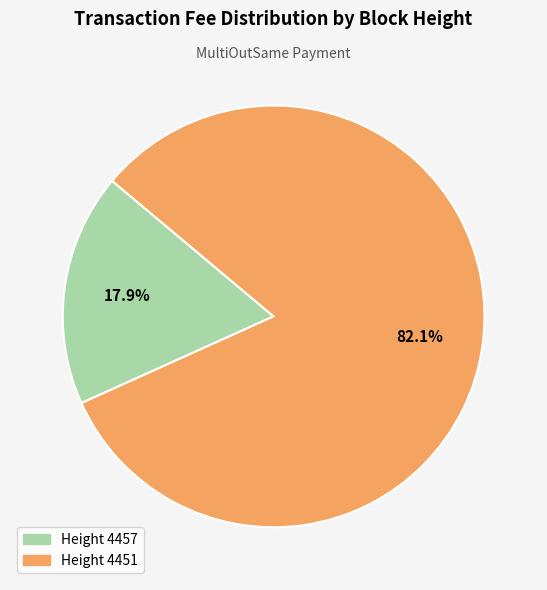

To the nearest percent, what is the average slice percentage?

50%